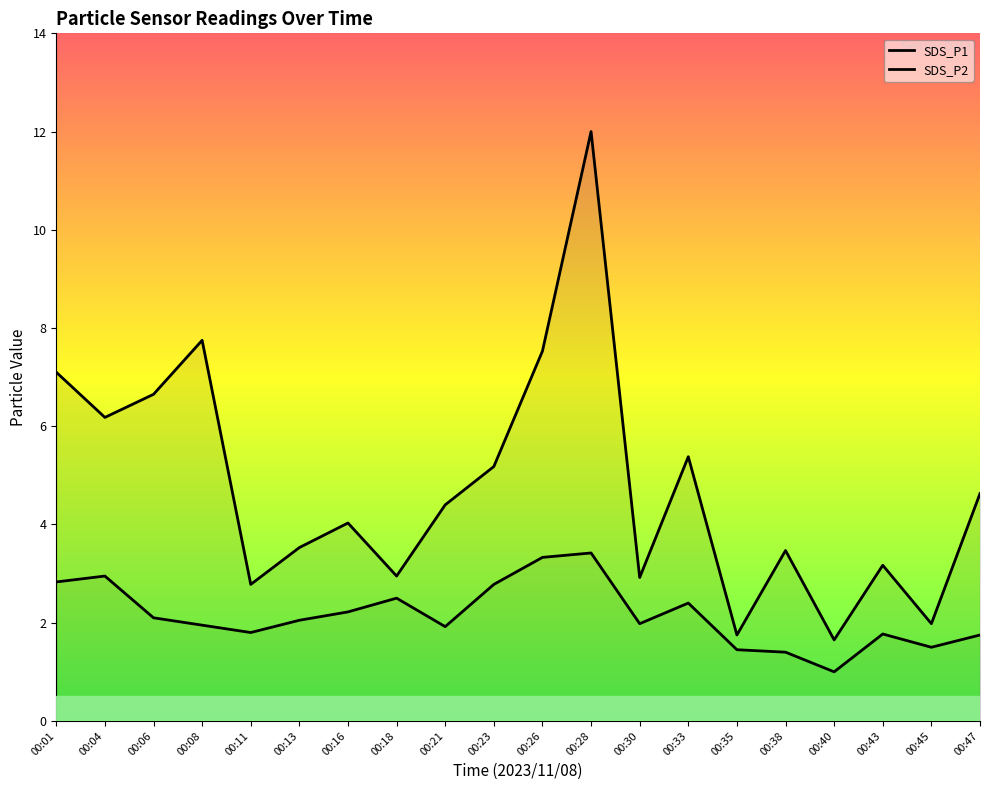

In SDS_P2, how many points are higher than both neighbors (excluding endpoints)?

5